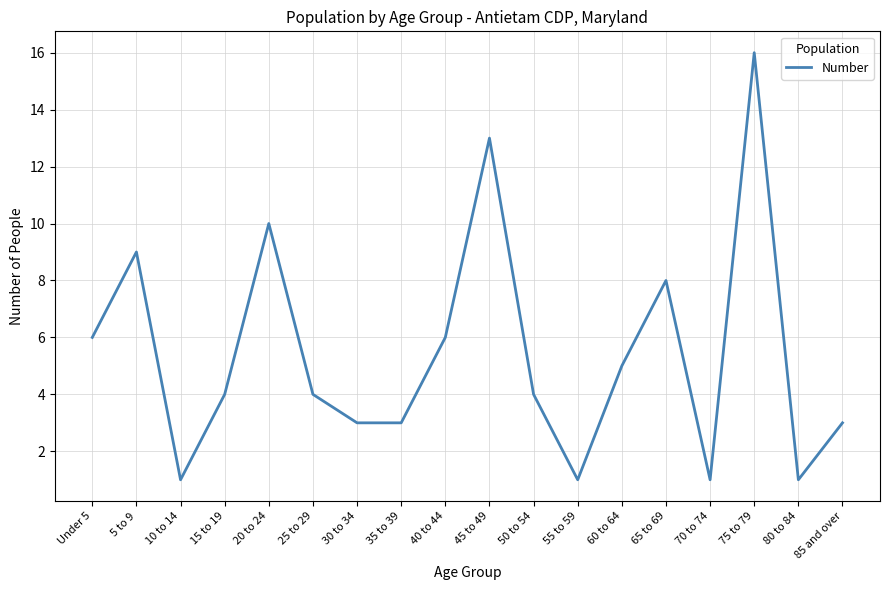

Approximately how many times larger is the value at 60 to 64 compared to 75 to 79?

0.3